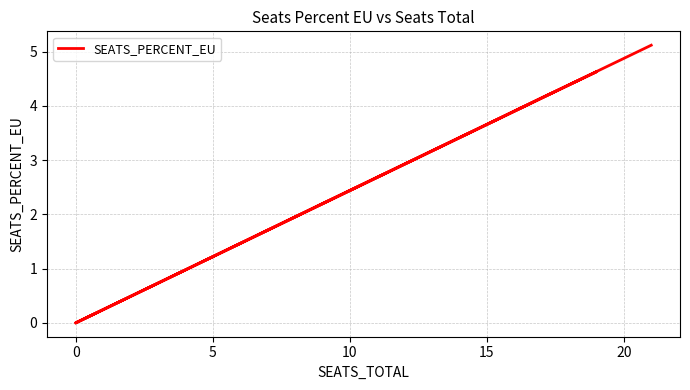

Which has a higher value, −5 or 20?

−5